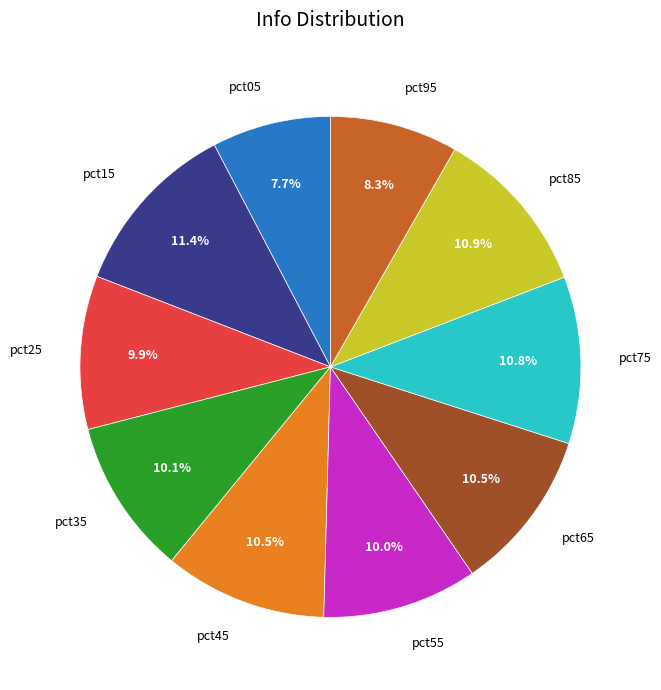

Combined, what portion of the pie is pct35 and pct55?

20.1%